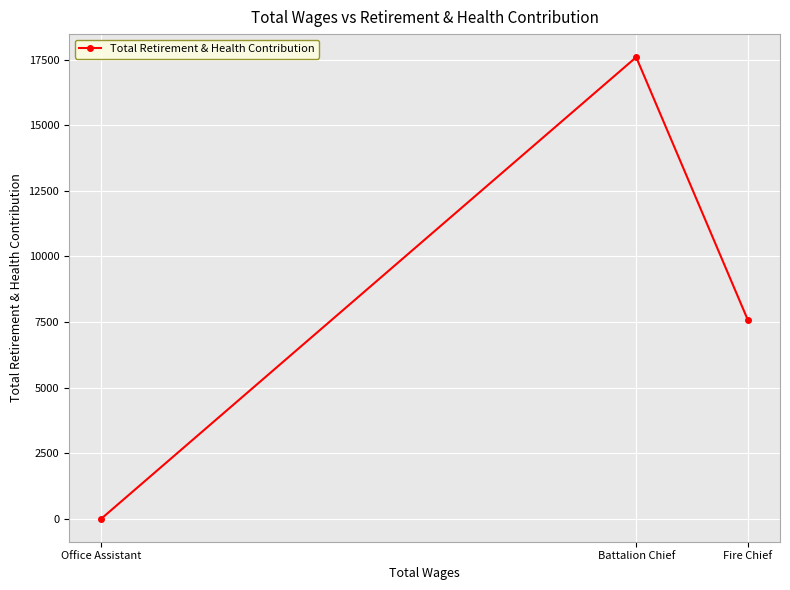

What is the label of the 3rd point from the right?

Office Assistant